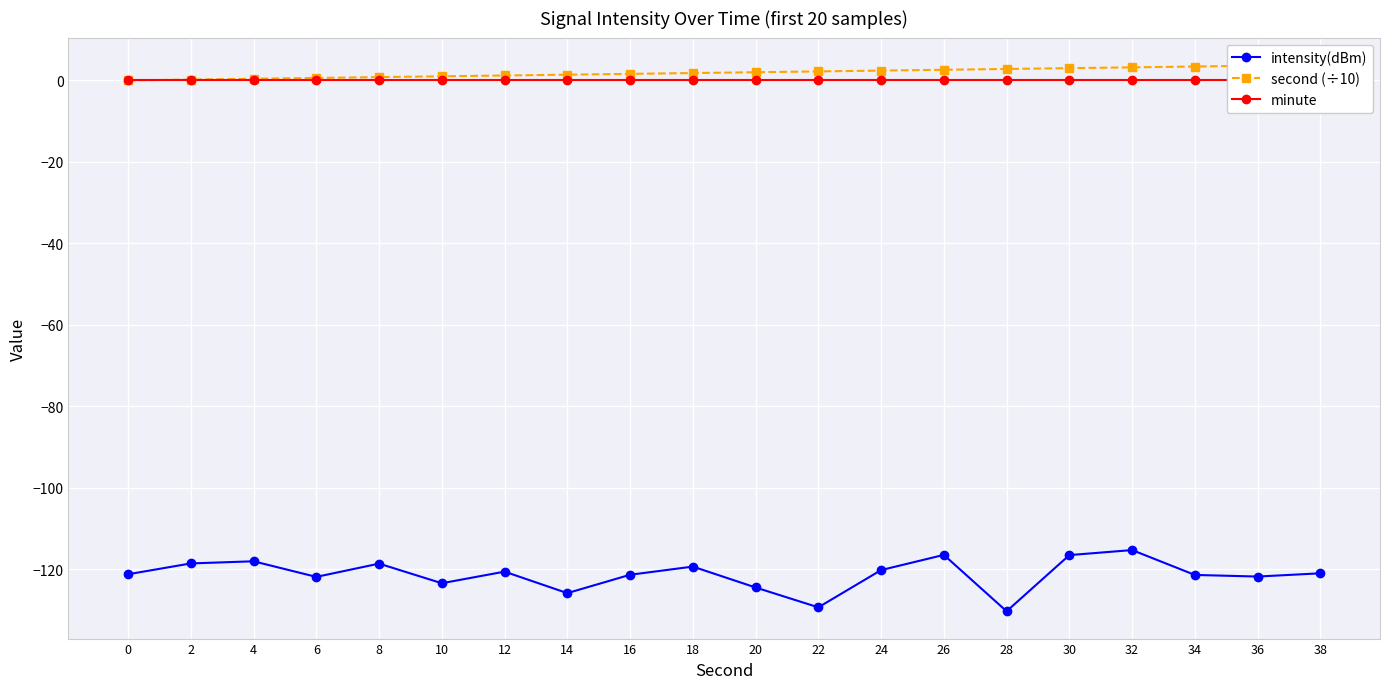

The value of intensity(dBm) at 36 is -121.8. True or false?

True